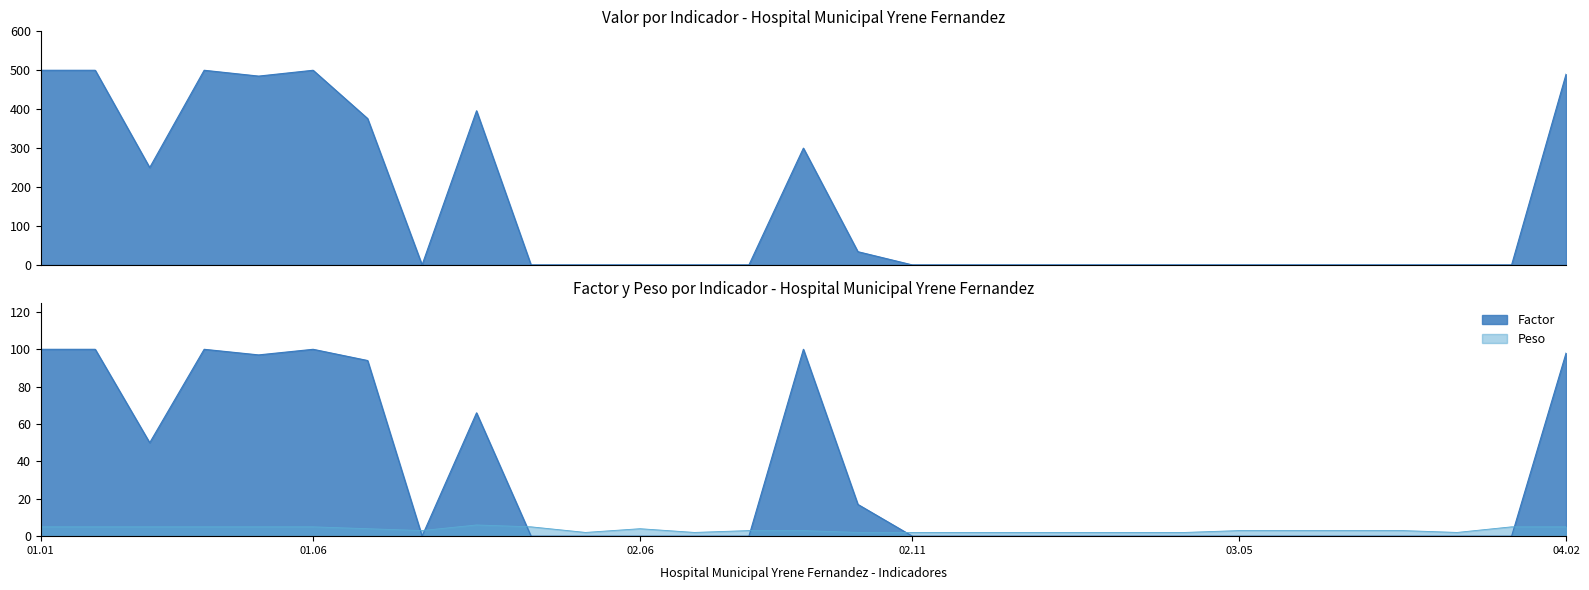

What is the spread (max minus min) of values at 03.09?

2